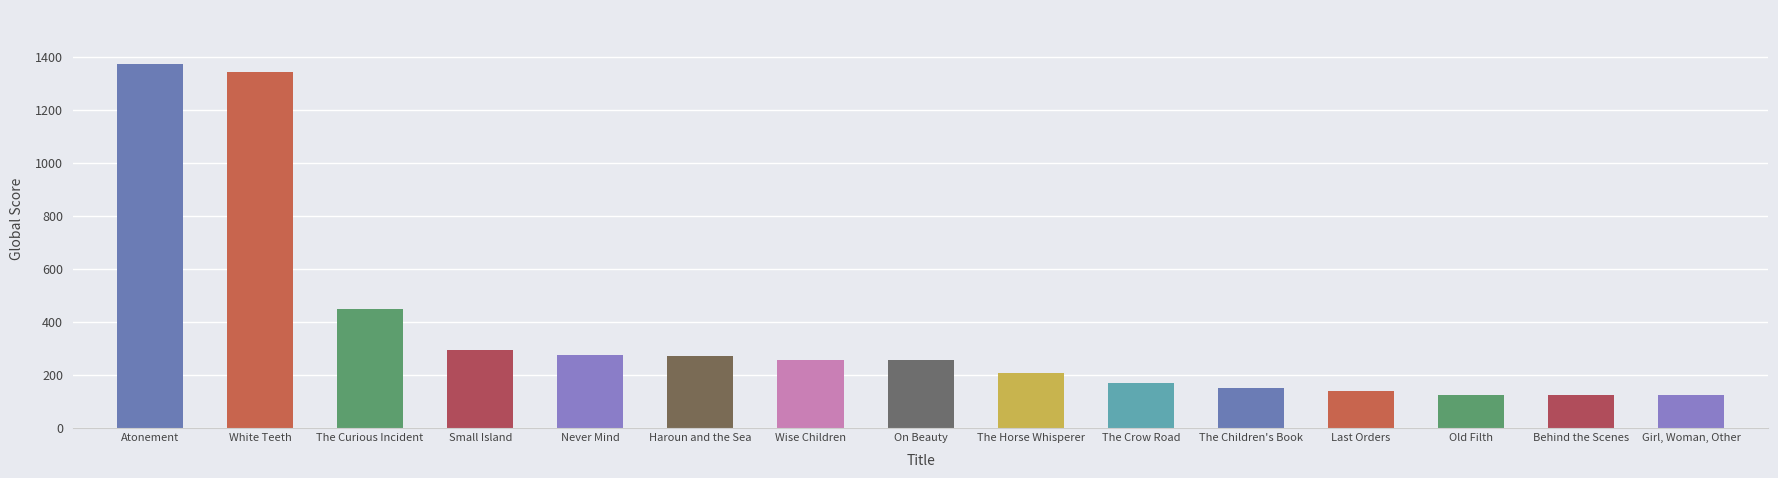

What is the ratio of the value at Girl, Woman, Other to the value at The Curious Incident?

0.3